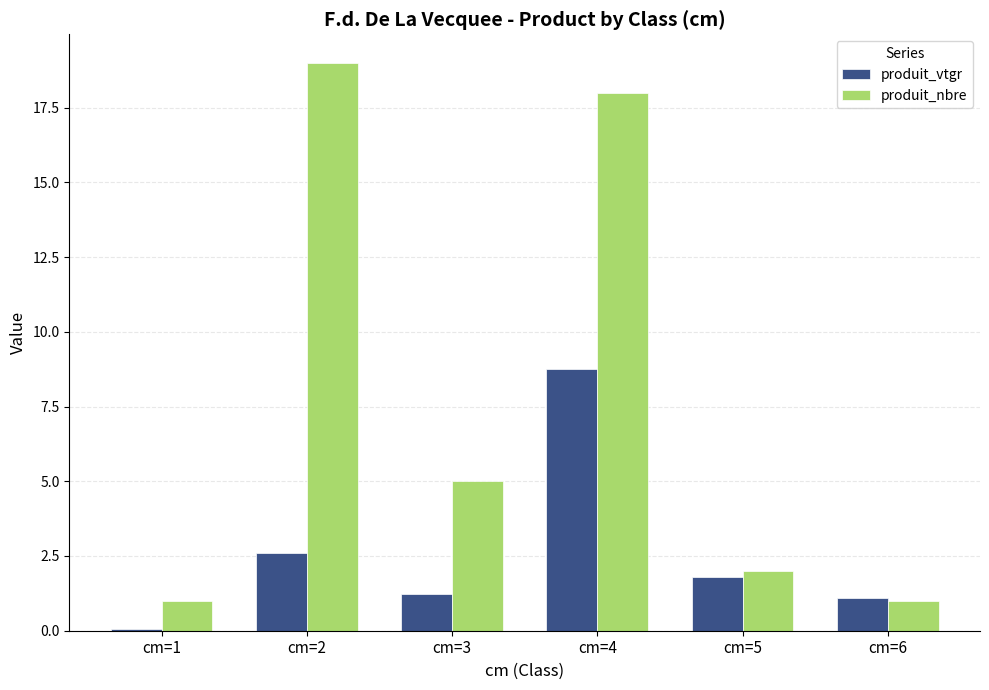

How many series are shown in this chart?

2